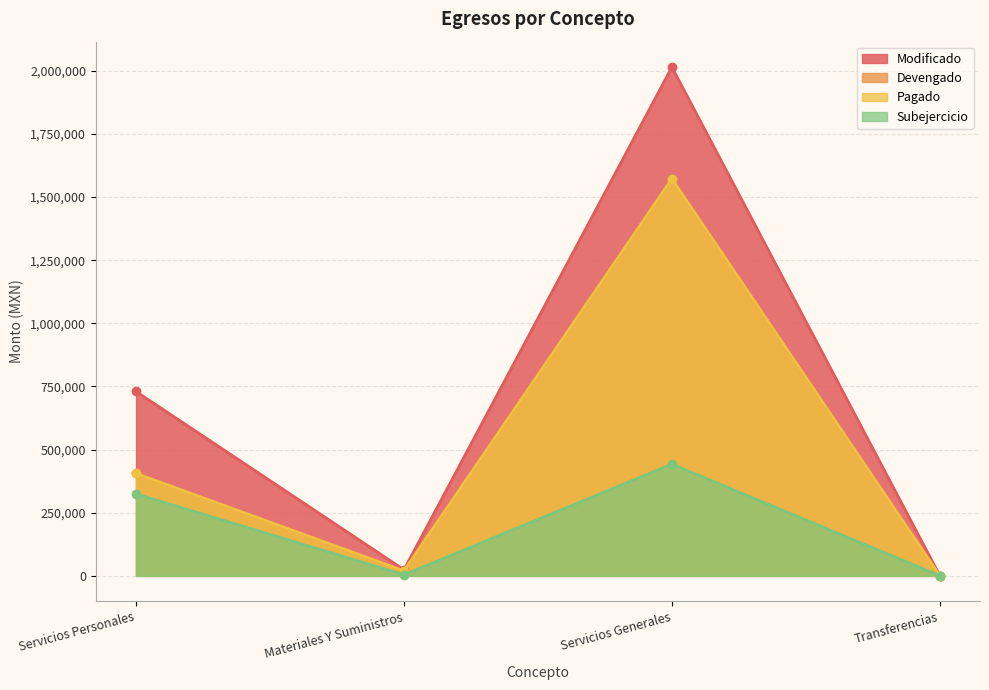

What is the sum of all Devengado values?

1998264.1